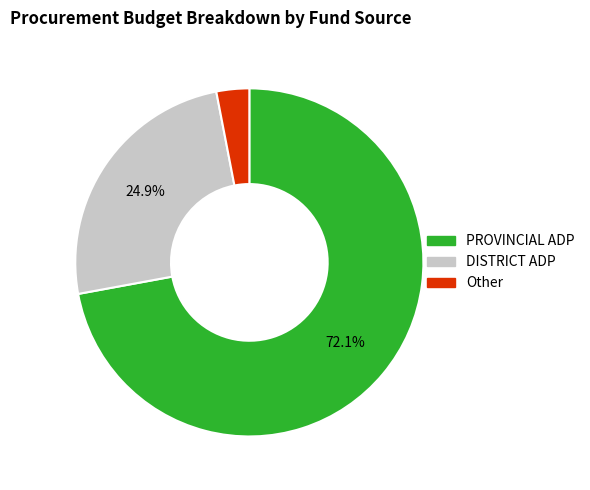

Count the number of slices in the pie.

3